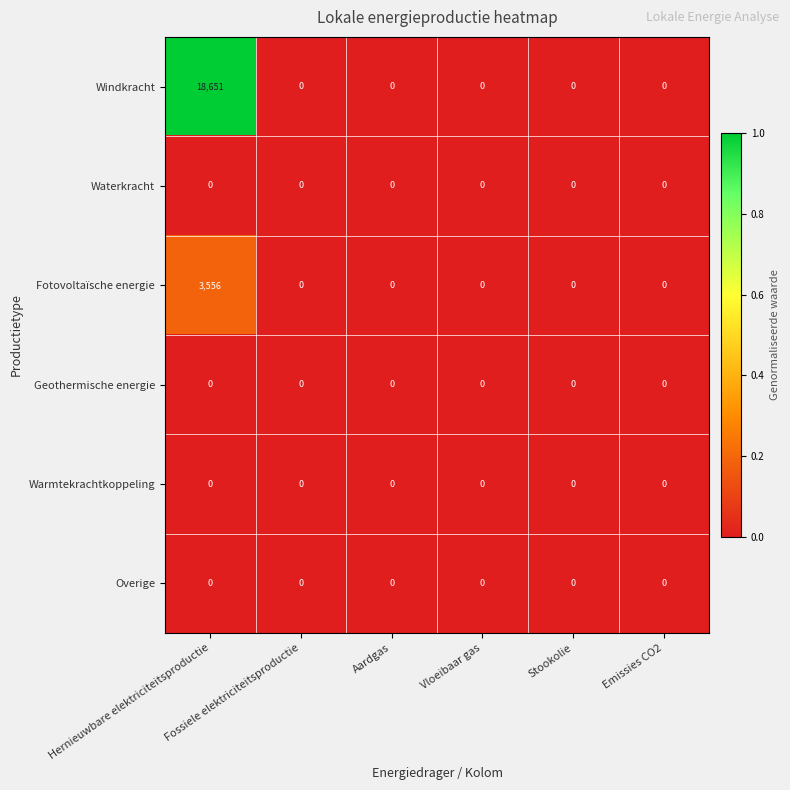

Which series has the largest range (max minus min)?

Windkracht